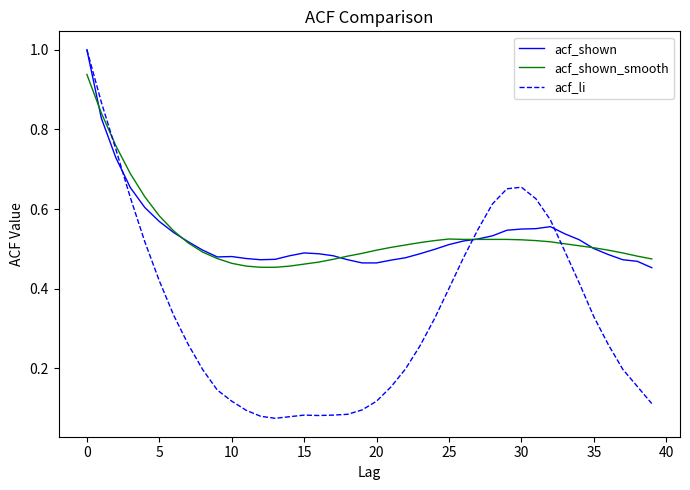

Does the chart have visible grid lines?

No